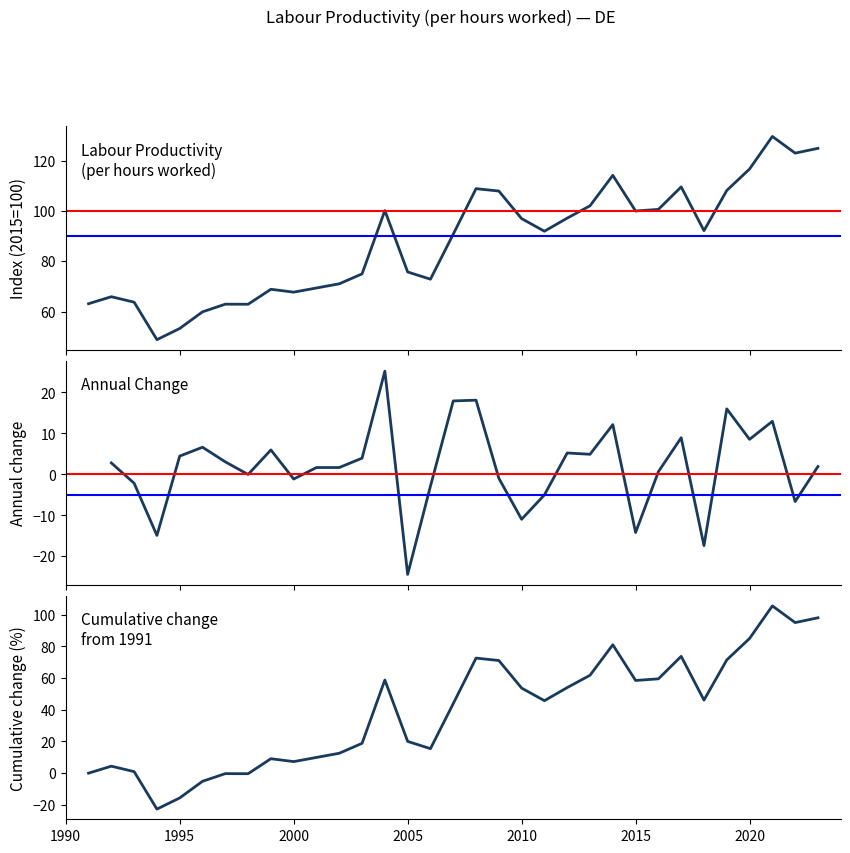

What is the value of the 10th point from the left?

67.7